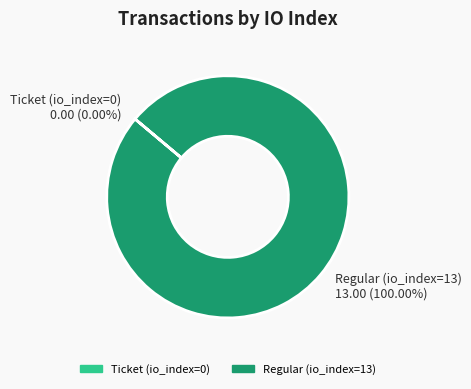

What is the largest slice in the pie chart?

Regular (io_index=13)